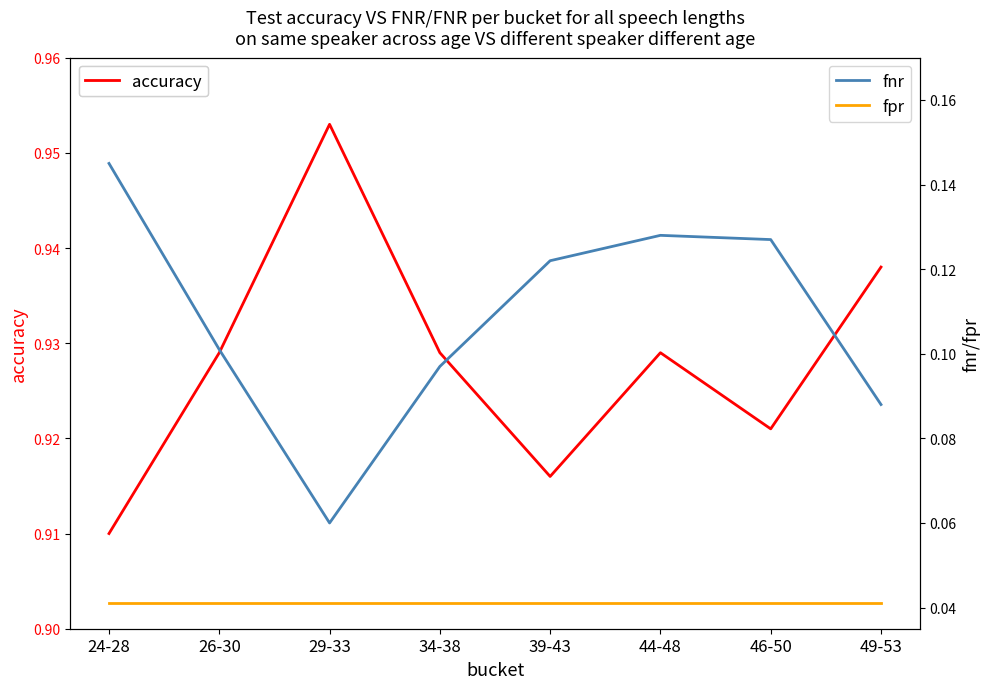

Is the value of accuracy at 29-33 greater than the value of fnr at 34-38?

Yes